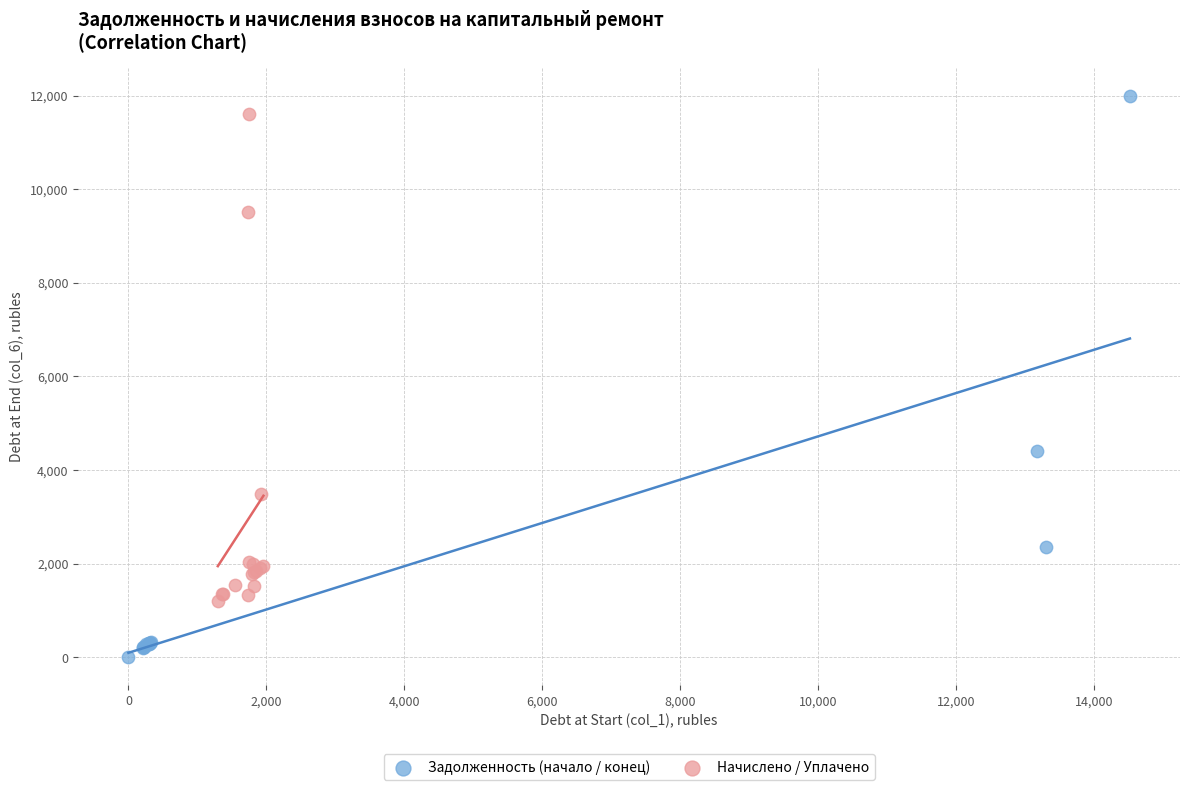

Which series has the largest Y range (max minus min)?

Задолженность (начало / конец)